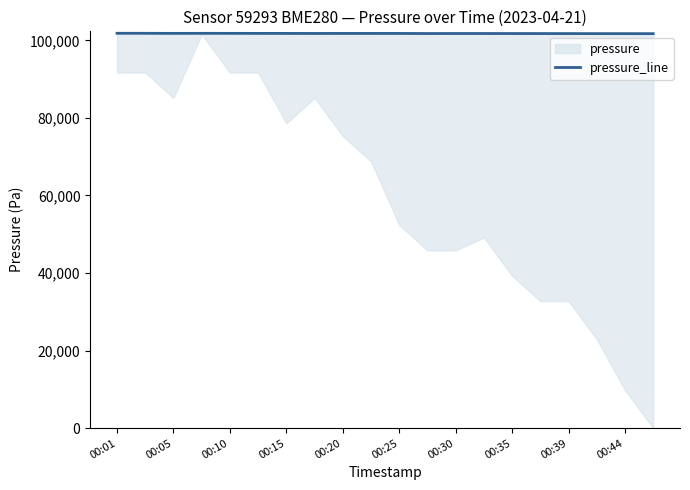

At which label does the data first exceed 101770?

00:01